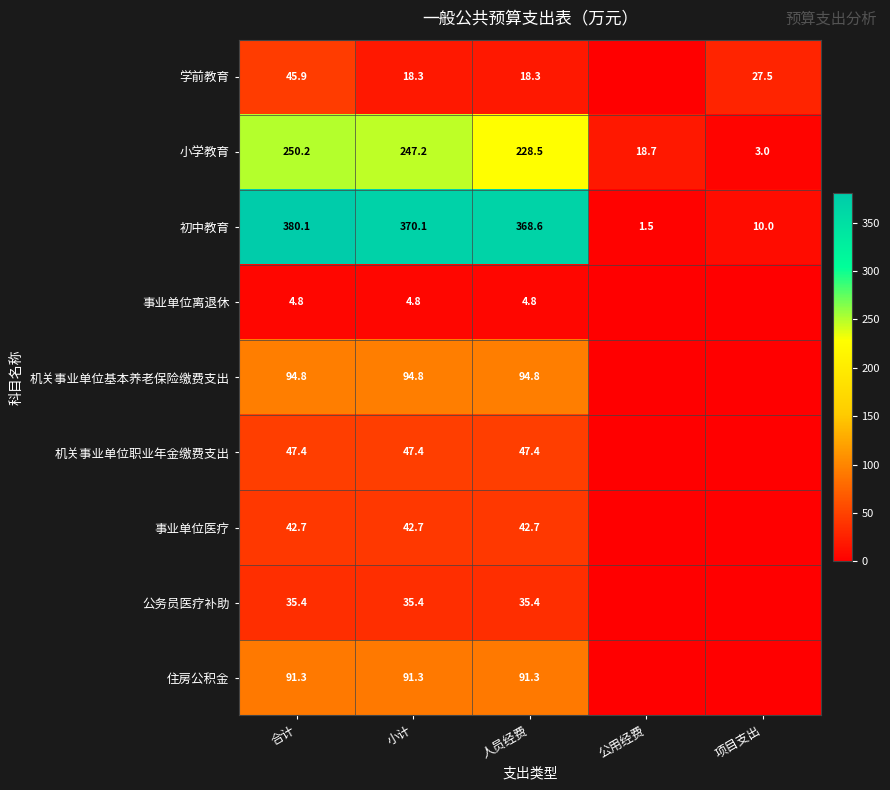

True or false: 机关事业单位职业年金缴费支出 has a value of 47.4 at 人员经费.

True